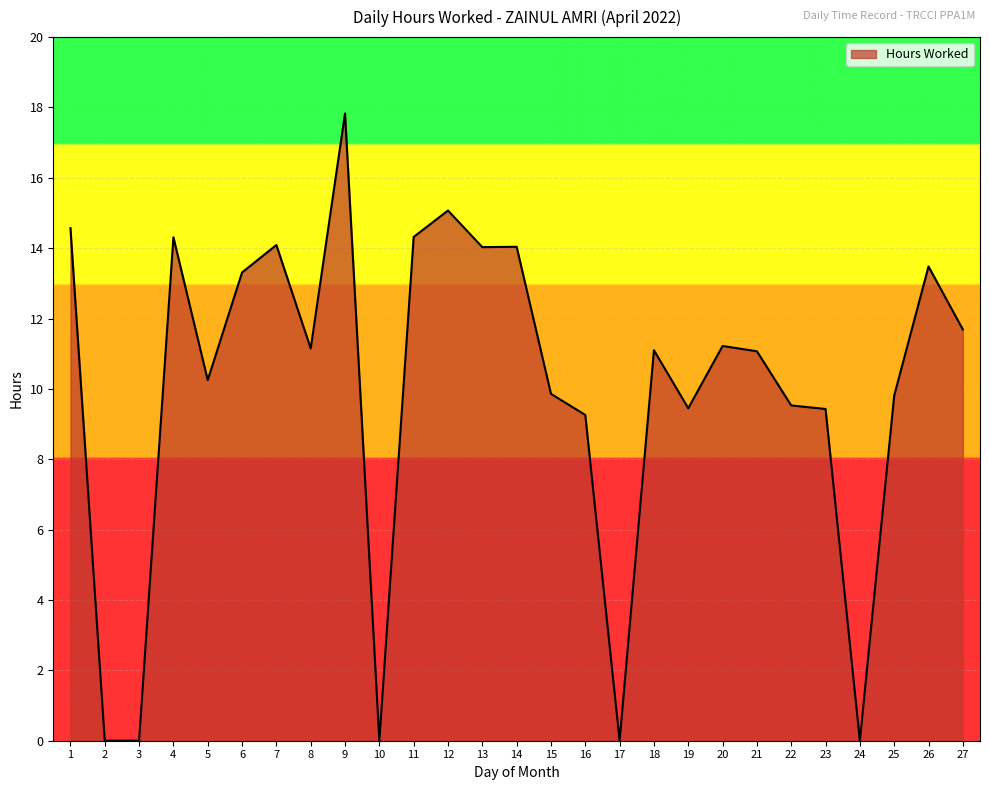

Between 22 and 8, which is larger?

8